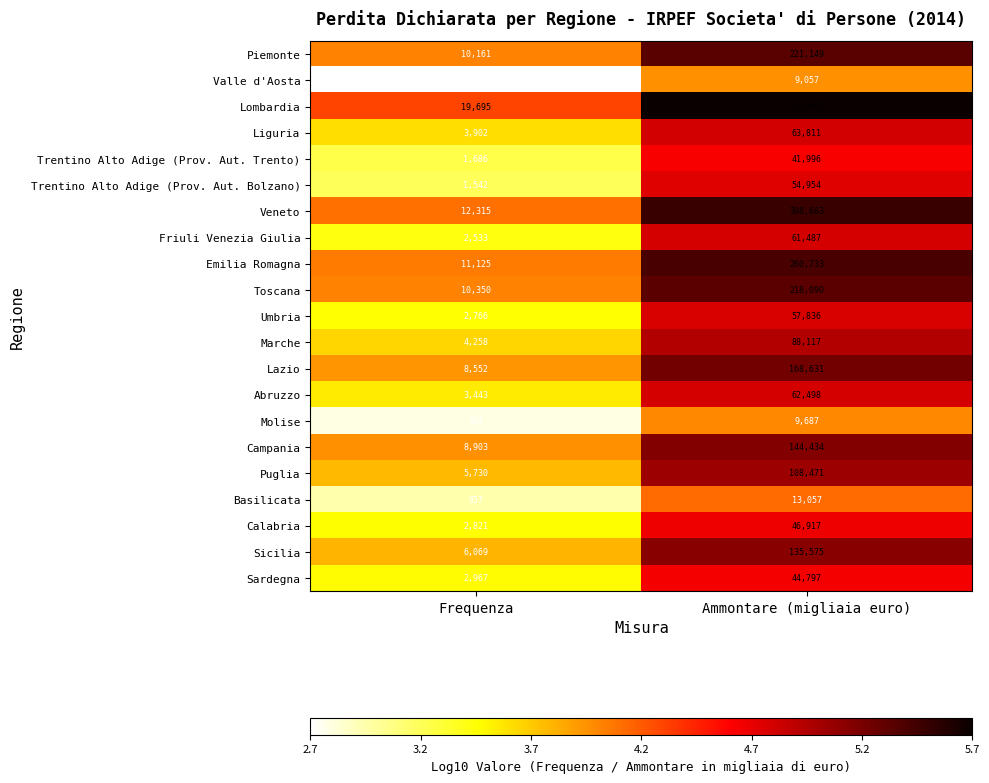

What is the maximum value shown in the chart?

510087